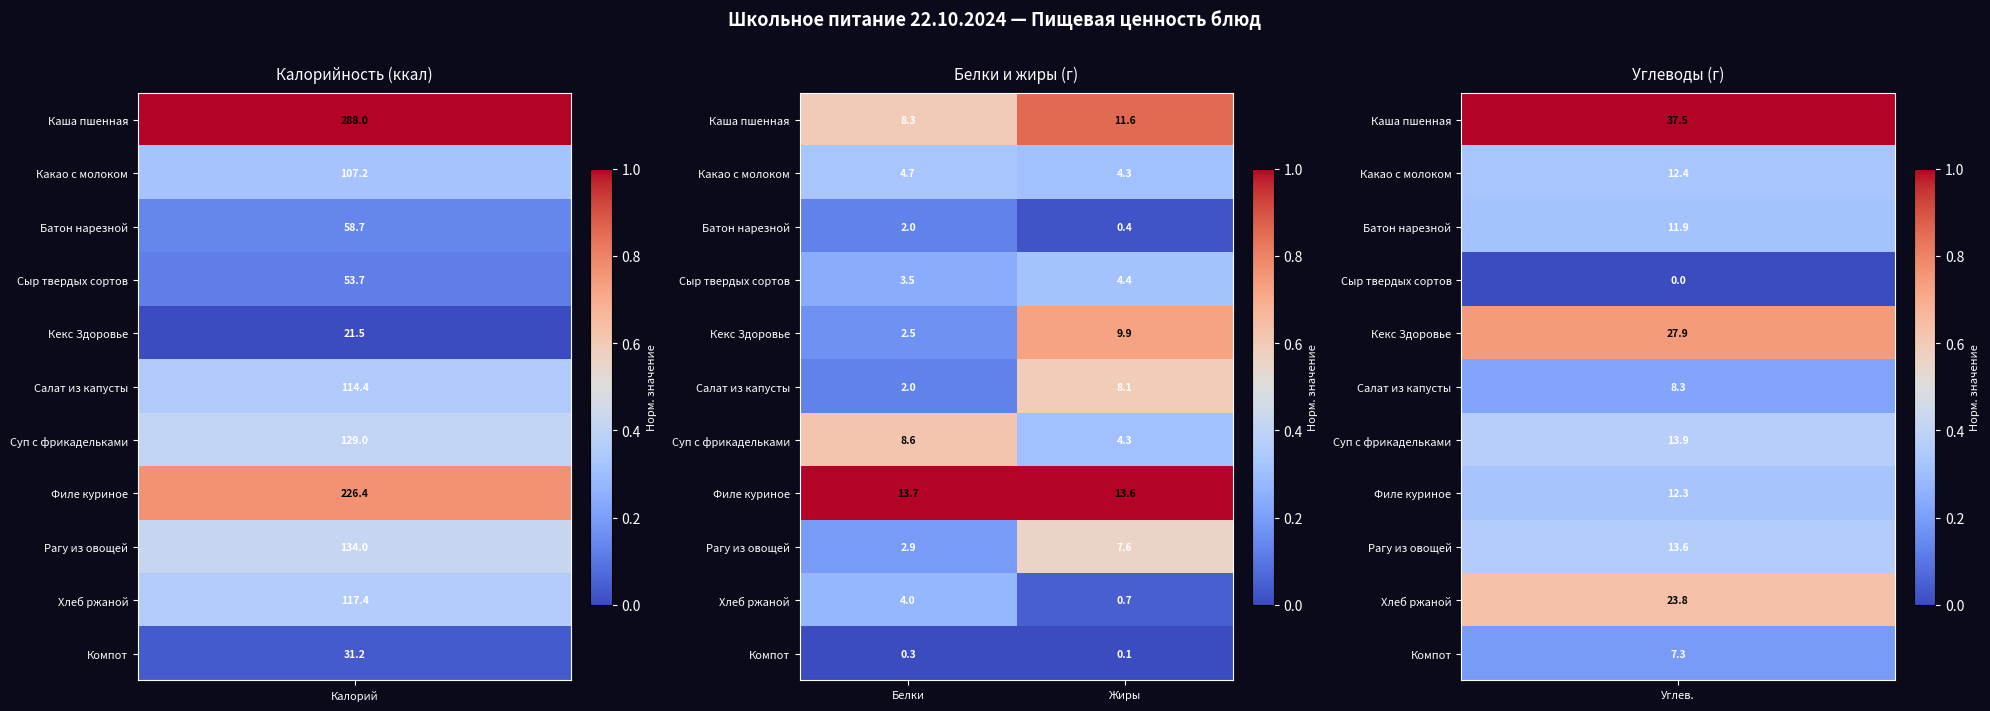

At how many categories does at least one series exceed 0?

2